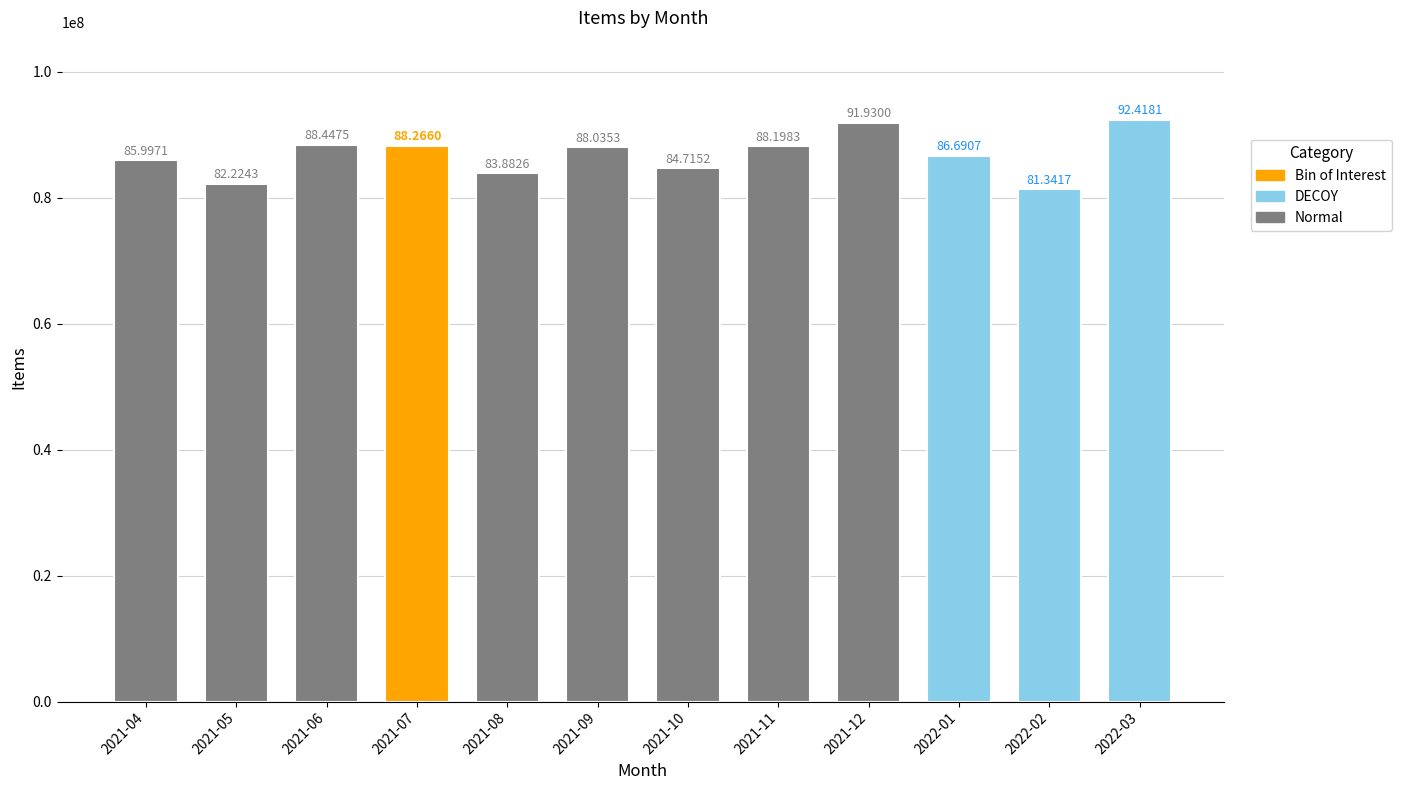

How many bars are there in total?

12